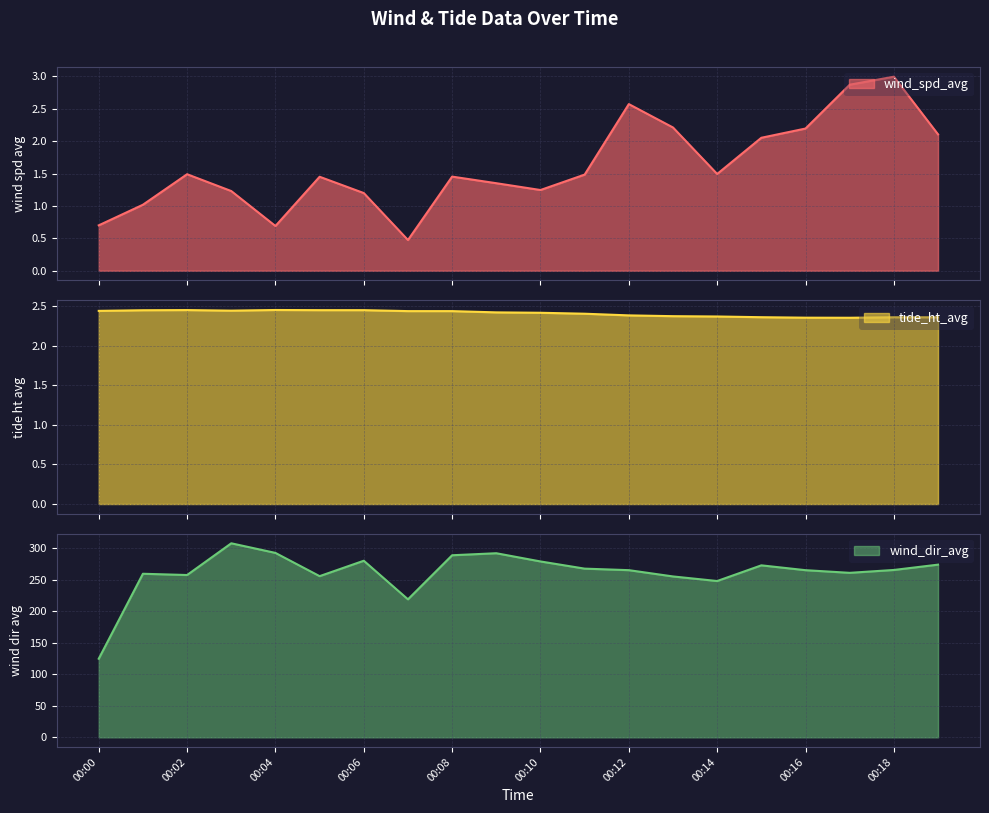

Reading left to right, transcribe all the data shown in this chart.

wind_spd_avg: 00:00=0.7	00:01=1.0	00:02=1.5	00:03=1.2	00:04=0.7	00:05=1.5	00:06=1.2	00:07=0.5	00:08=1.5	00:09=1.4	00:10=1.2	00:11=1.5	00:12=2.6	00:13=2.2	00:14=1.5	00:15=2.1	00:16=2.2	00:17=2.9	00:18=3.0	00:19=2.1
tide_ht_avg: 00:00=2.4	00:01=2.4	00:02=2.5	00:03=2.4	00:04=2.5	00:05=2.4	00:06=2.4	00:07=2.4	00:08=2.4	00:09=2.4	00:10=2.4	00:11=2.4	00:12=2.4	00:13=2.4	00:14=2.4	00:15=2.4	00:16=2.4	00:17=2.4	00:18=2.4	00:19=2.4
wind_dir_avg: 00:00=124.7	00:01=259.4	00:02=257.4	00:03=307.7	00:04=292.4	00:05=255.6	00:06=280.0	00:07=218.8	00:08=288.7	00:09=291.9	00:10=278.9	00:11=267.5	00:12=265.1	00:13=255.1	00:14=247.9	00:15=272.7	00:16=265.1	00:17=260.9	00:18=265.4	00:19=273.8